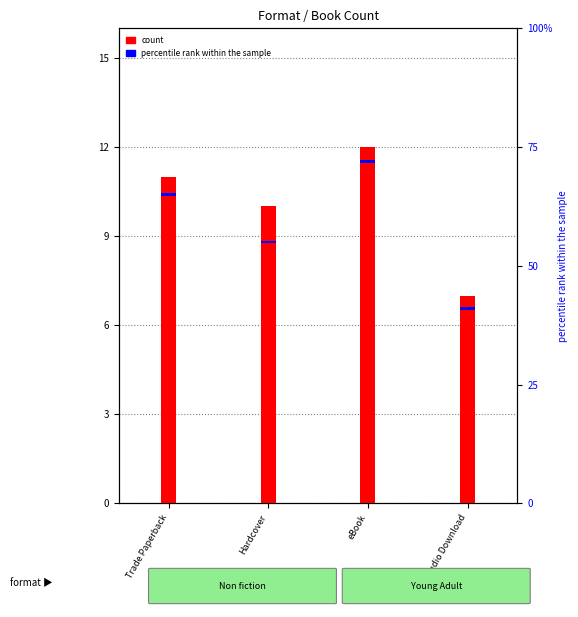

Which series changed the most between Hardcover and Audio Download?

count